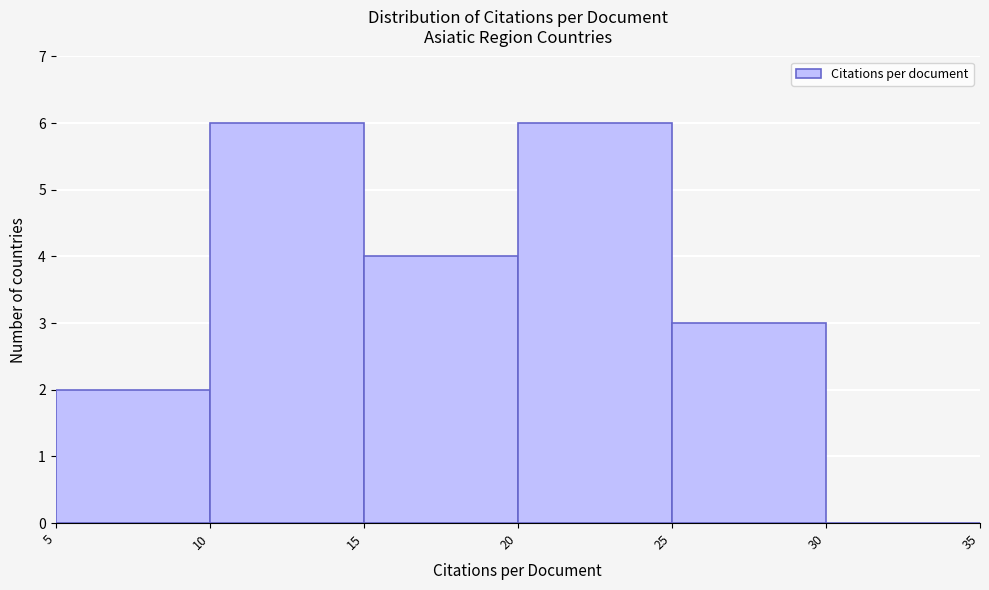

Reading left to right, list every bar in this chart as the range it spans on the x-axis followed by its height. The values are not printed on the chart, so give them approximately, as read against the axis.

5 to 10: 2
10 to 15: 6
15 to 20: 4
20 to 25: 6
25 to 30: 3
30 to 35: 0